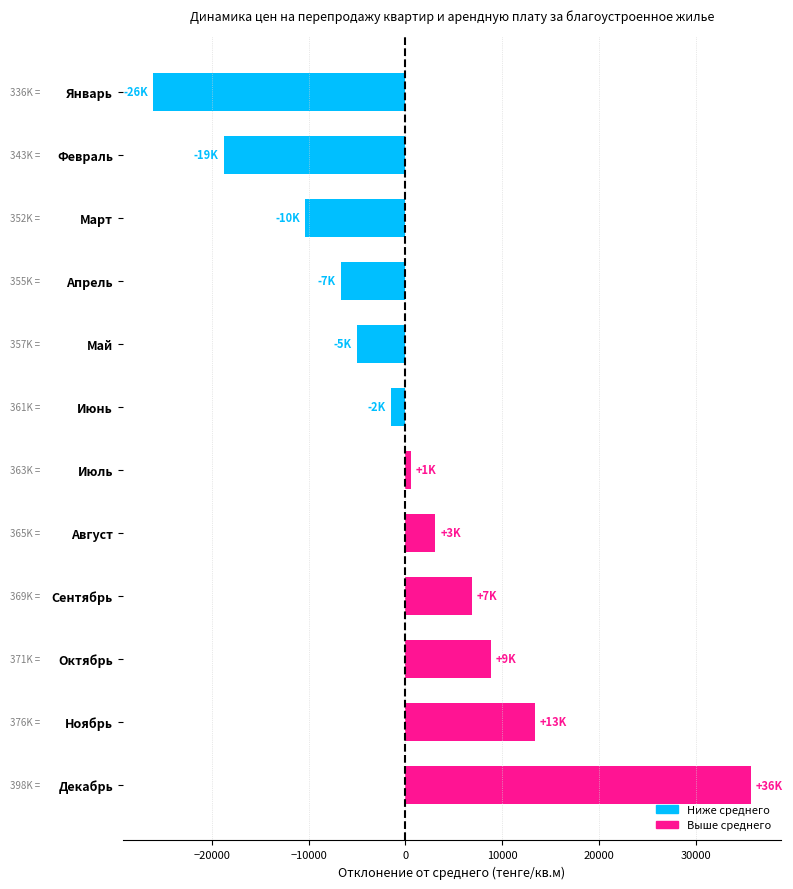

True or false: the data shows 35695.7 at Декабрь.

True